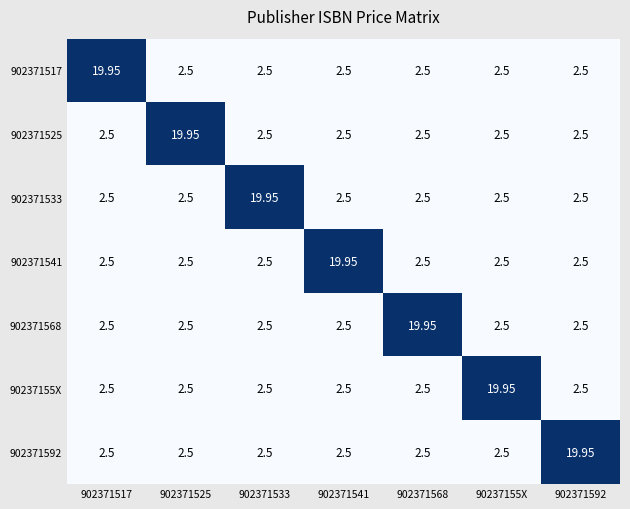

How many distinct data groups are displayed?

7